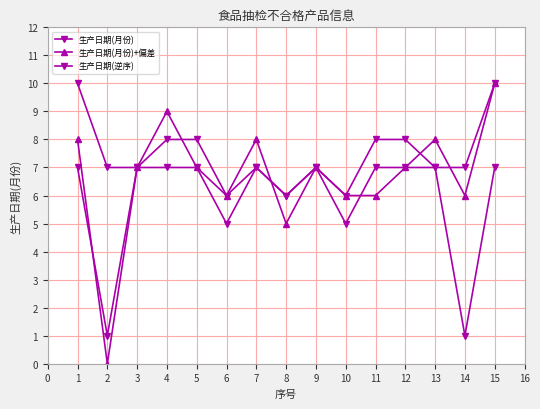

Count the 生产日期(月份) values in the range 6 to 7.

10